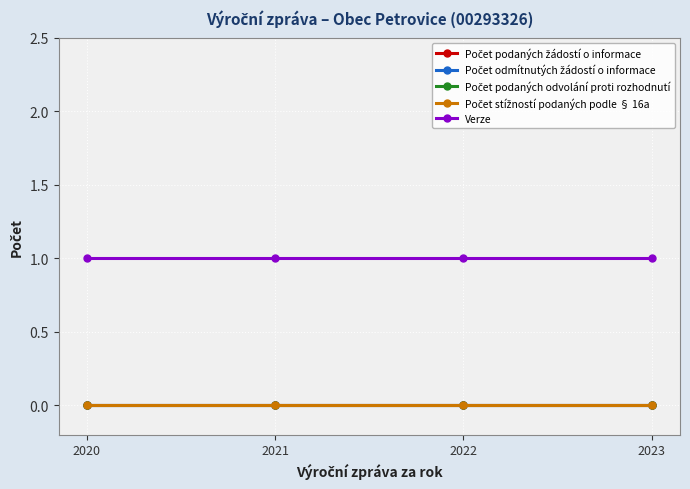

Reading left to right, what are all the values shown in this chart?

Počet podaných žádostí o informace: 2020=0	2021=0	2022=0	2023=0
Počet odmítnutých žádostí o informace: 2020=0	2021=0	2022=0	2023=0
Počet podaných odvolání proti rozhodnutí: 2020=0	2021=0	2022=0	2023=0
Počet stížností podaných podle § 16a: 2020=0	2021=0	2022=0	2023=0
Verze: 2020=1	2021=1	2022=1	2023=1